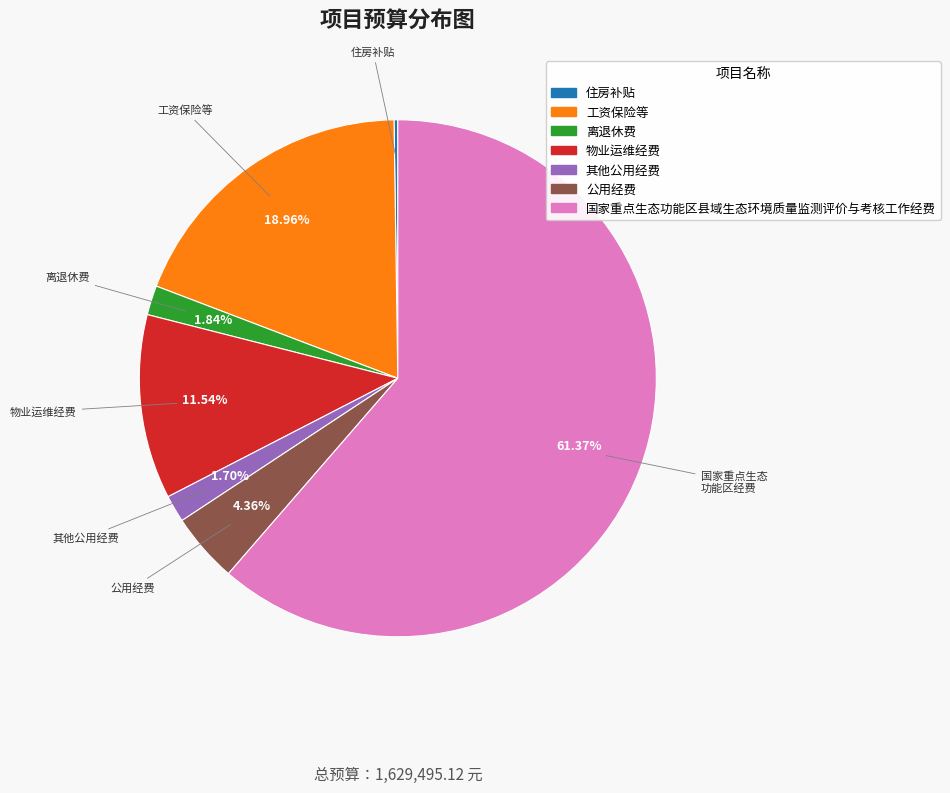

To the nearest percent, what is the average slice percentage?

14%